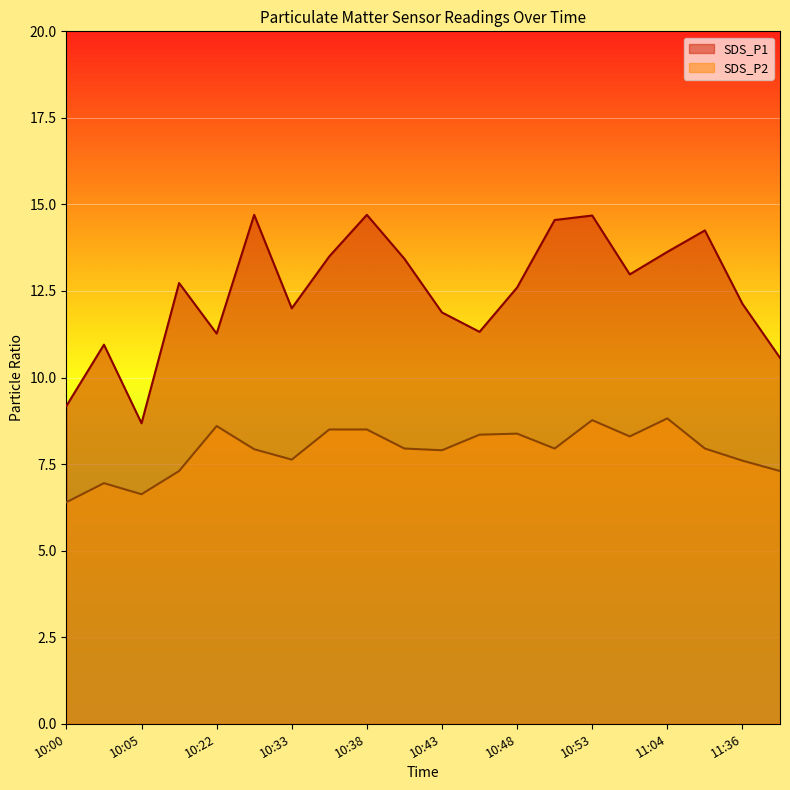

What is the value of the SDS_P2 point at the 6th from the left?

7.9